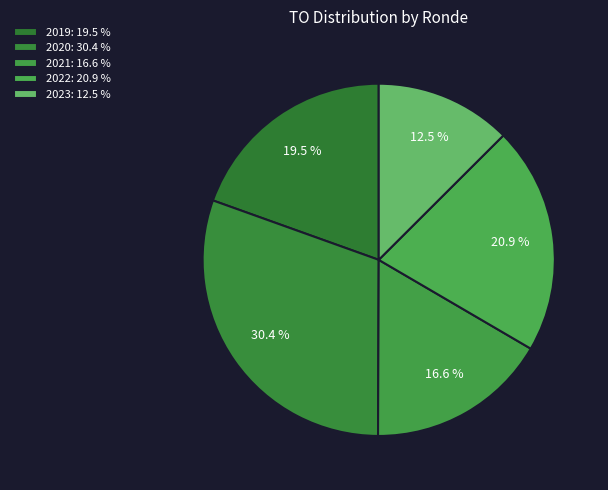

Is there any slice that represents more than half of the pie?

No